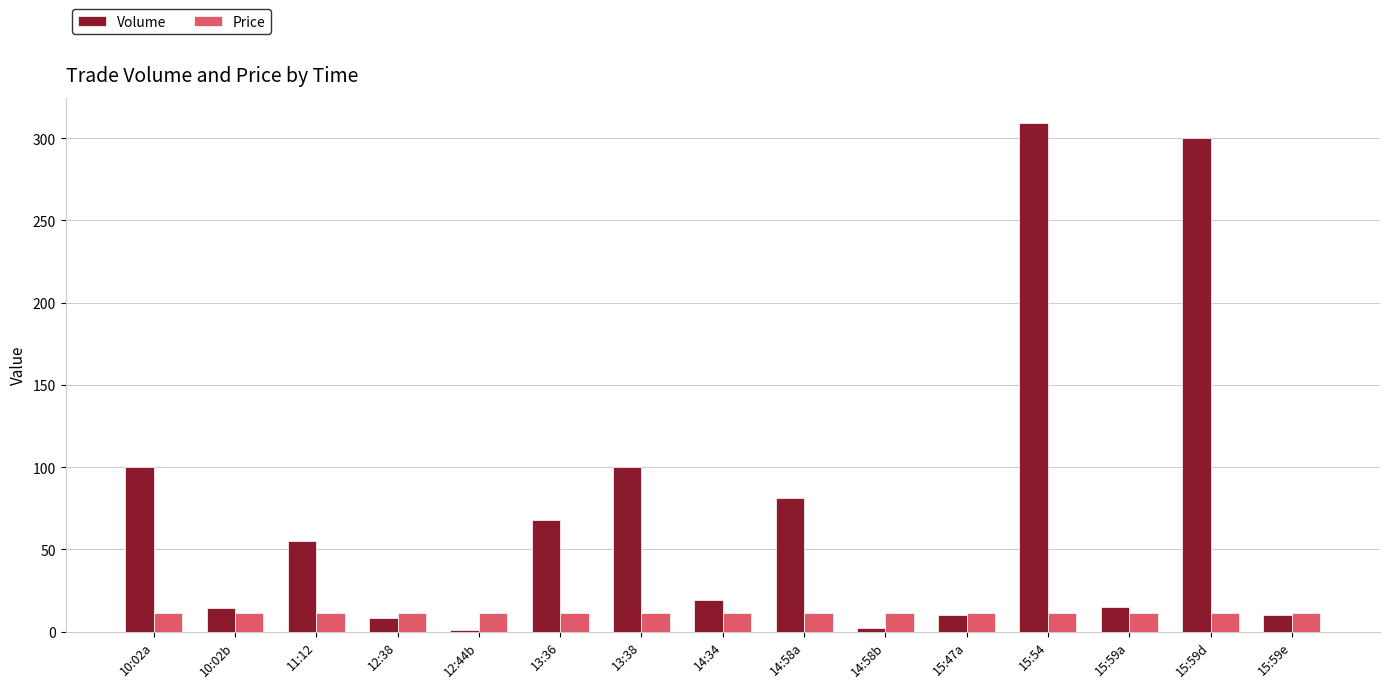

What position from the left is 15:59e?

15